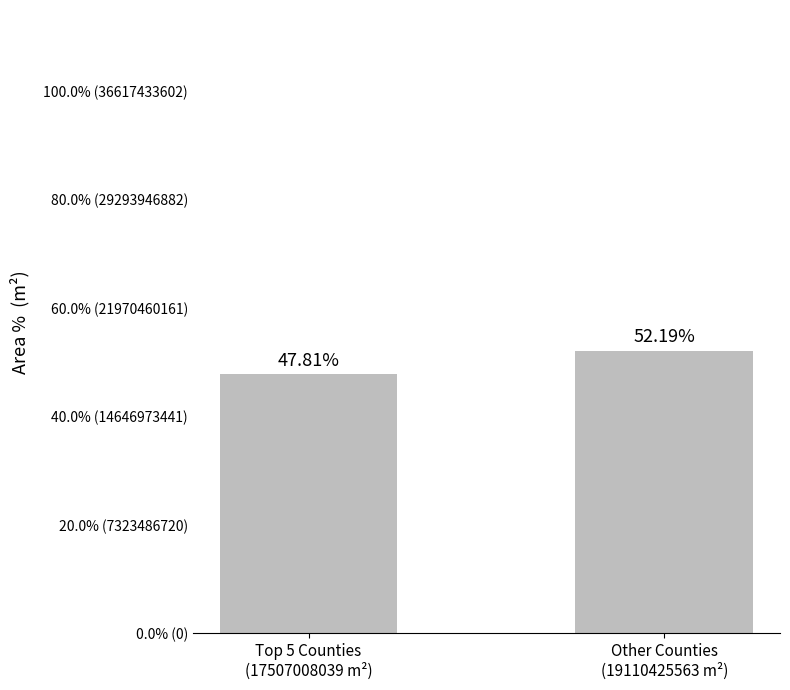

Rank the categories by value from lowest to highest.

Top 5 Counties
(17507008039 m²), Other Counties
(19110425563 m²)